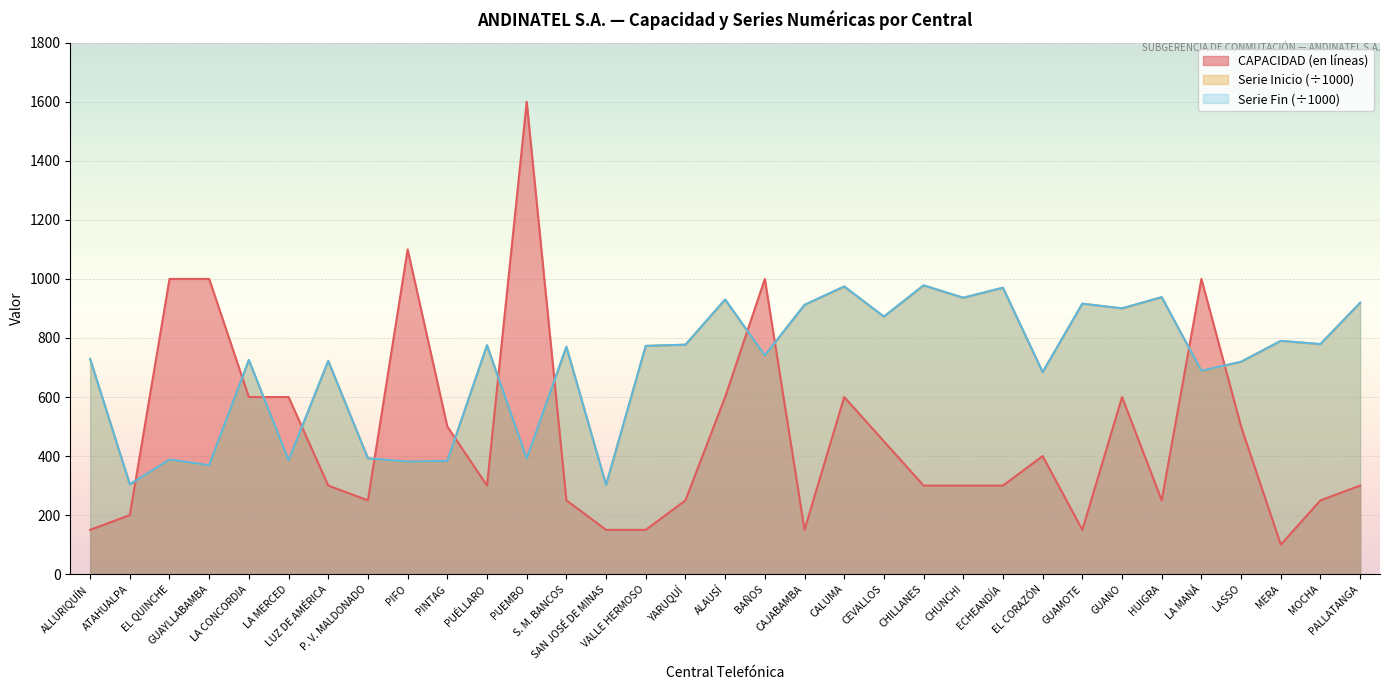

True or false: Serie Fin has a value of 158.2 at PINTAG.

False